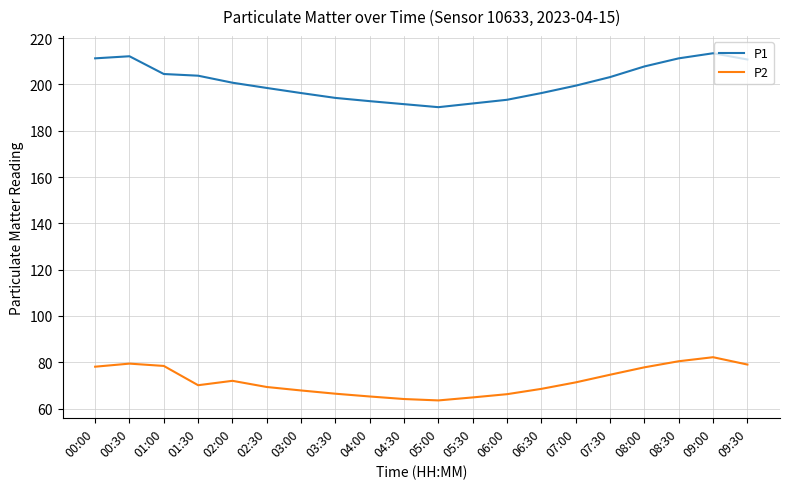

The P2 series shows 15.1 at 02:00. True or false?

False